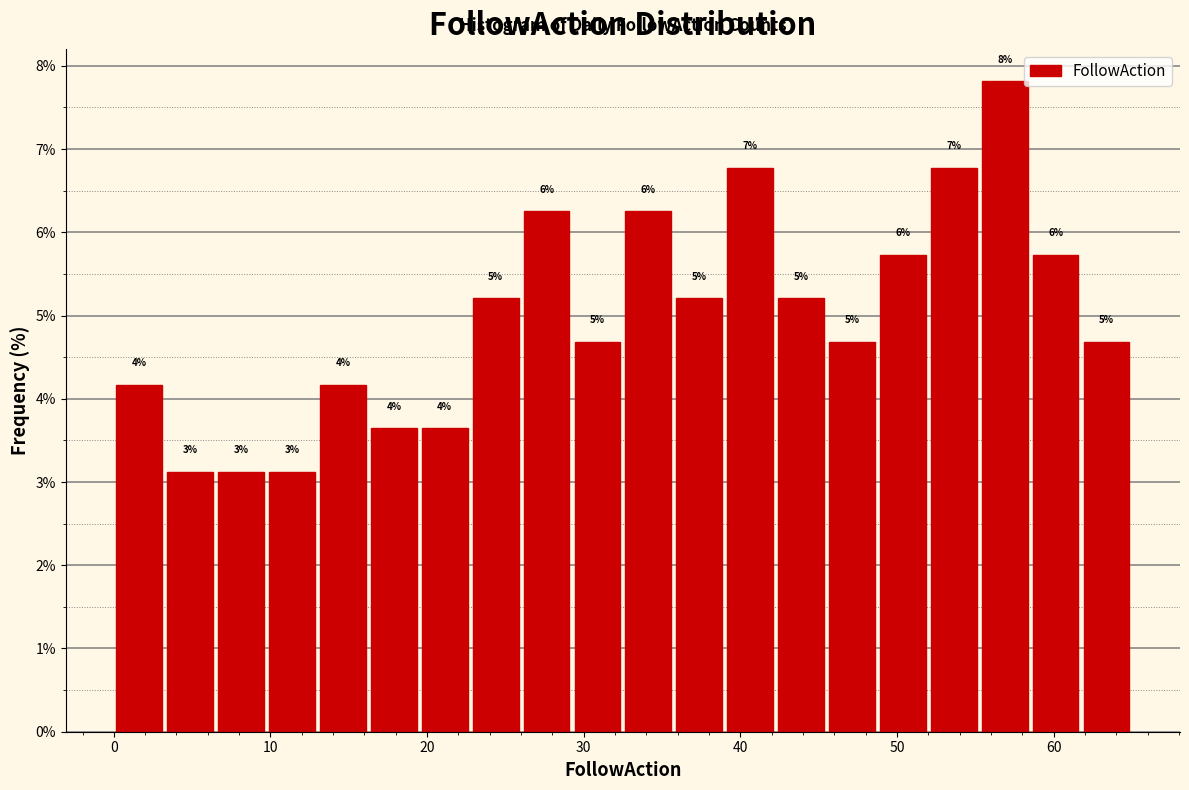

Around what value on the x-axis is the tallest bar? Give the approximate position of its centre, as read against the axis.

57